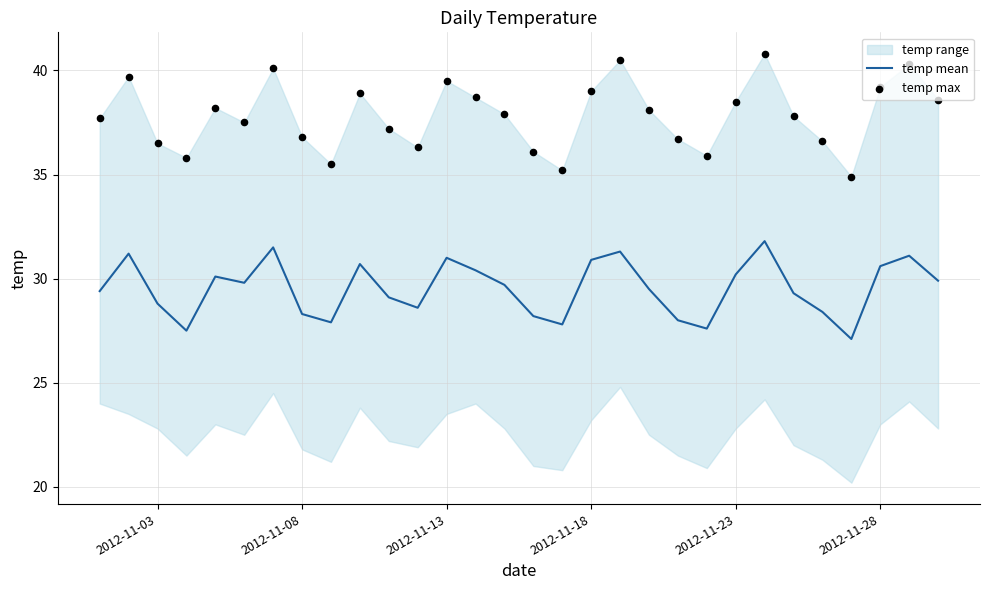

Which series has the largest total across all categories?

temp max